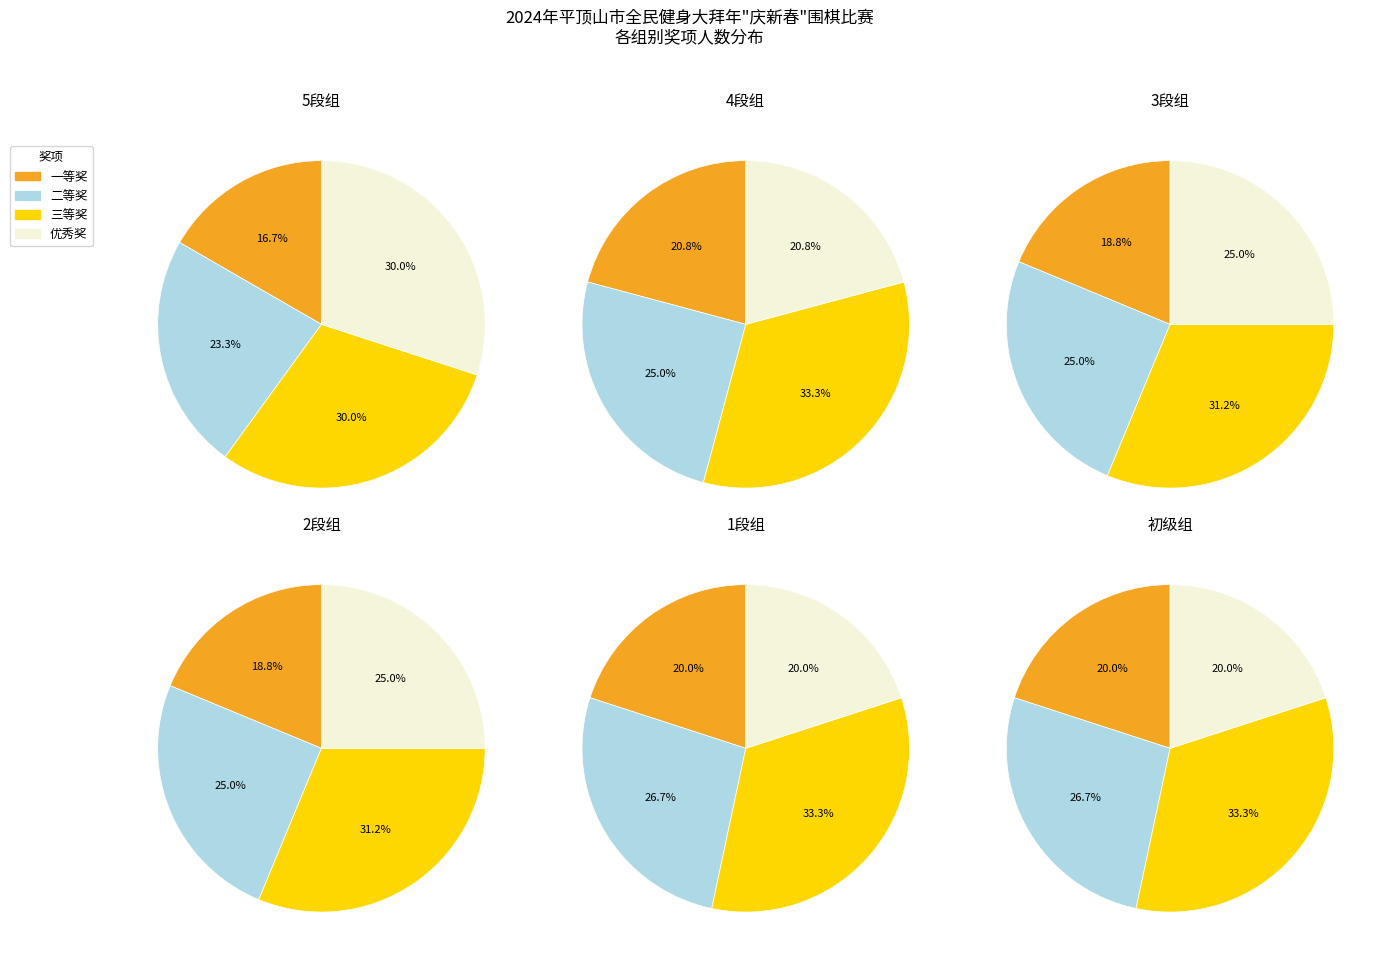

Is it true that 优秀奖 is 25% of the pie?

True